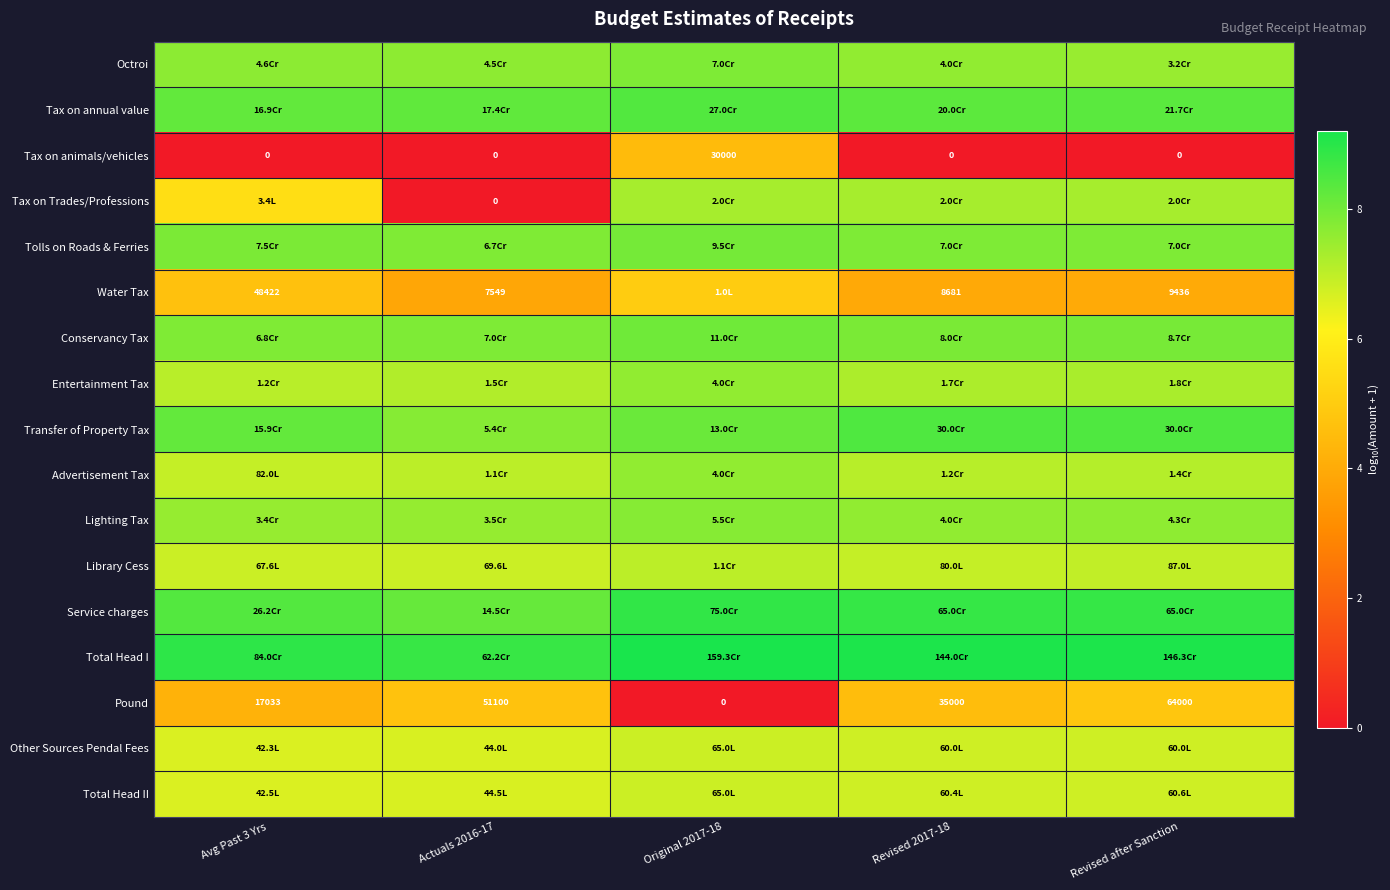

Read the Lighting Tax value at Revised after Sanction.

7.6